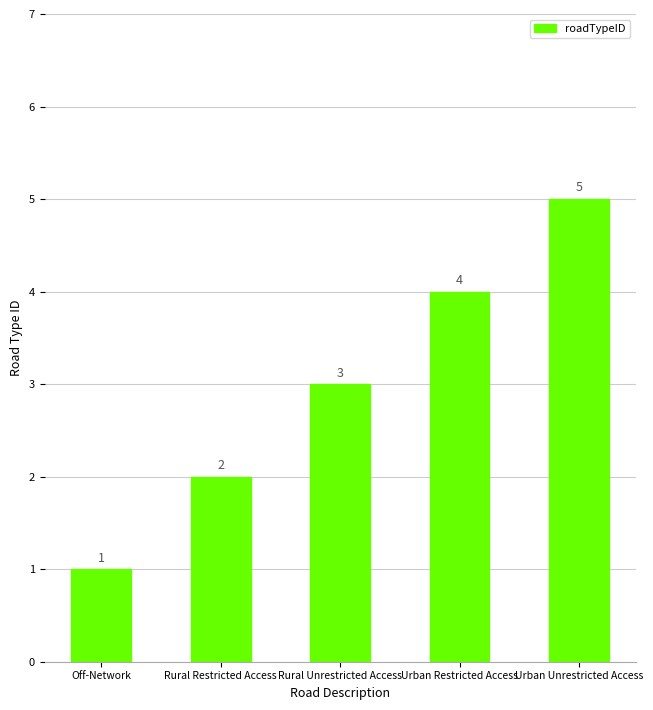

What is the maximum value shown in the chart?

5